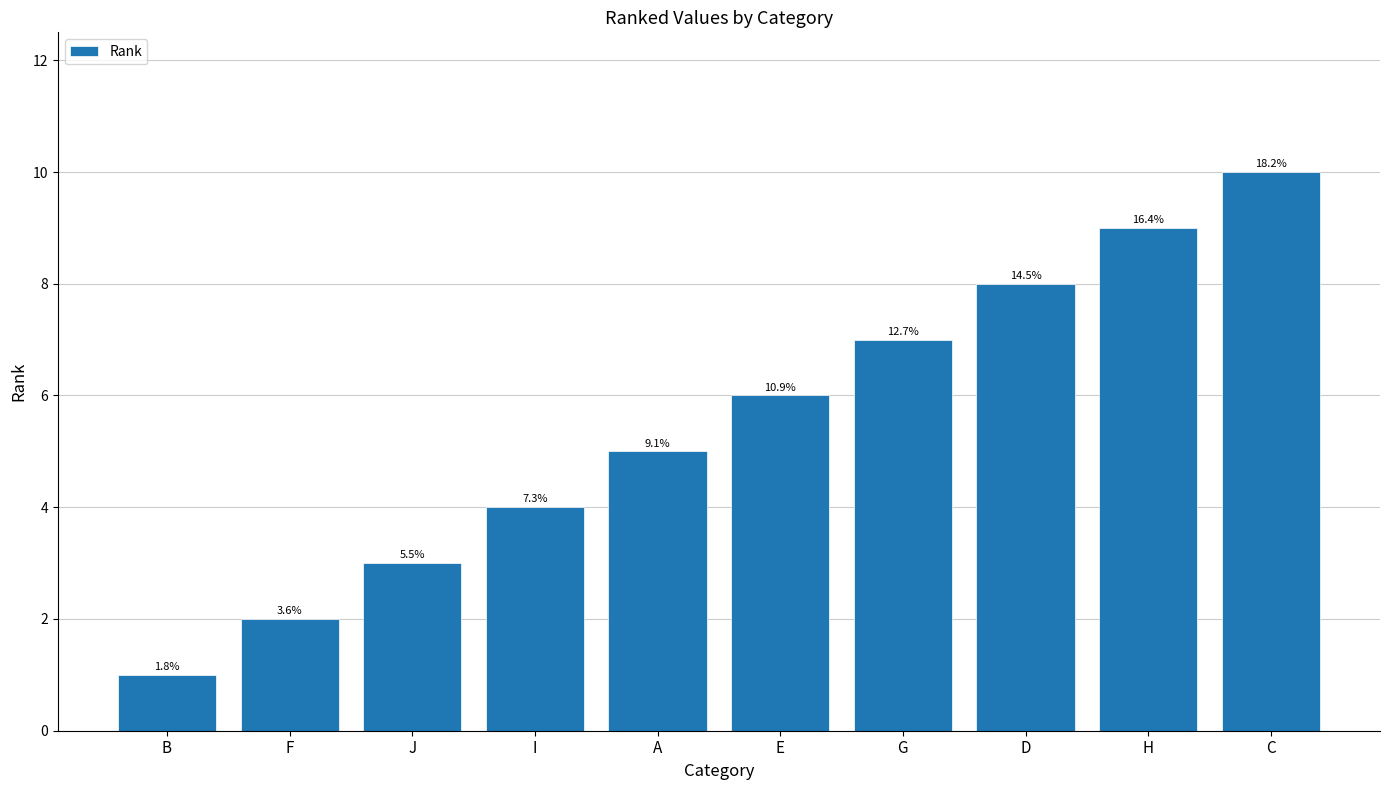

Where does the data first go above 6?

G